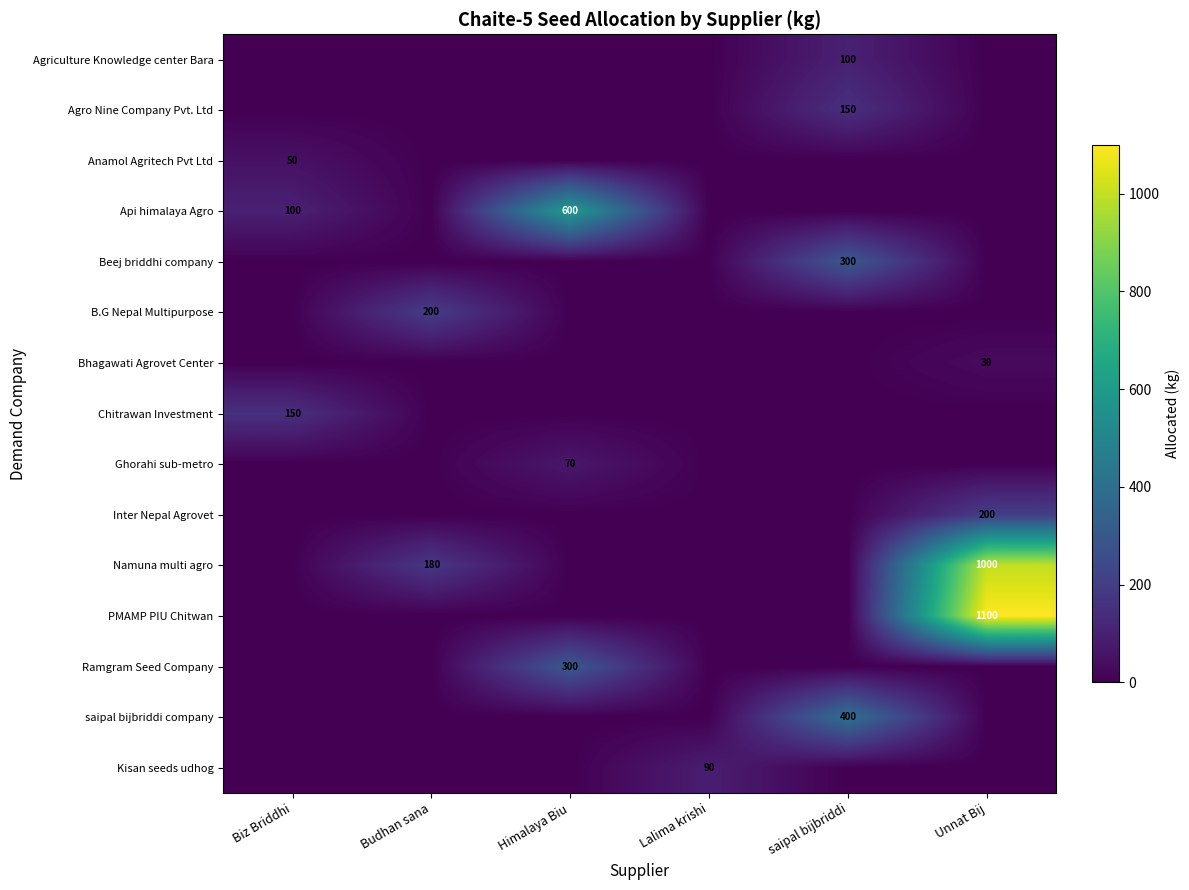

What is the spread (max minus min) of values at Unnat Bij?

1100